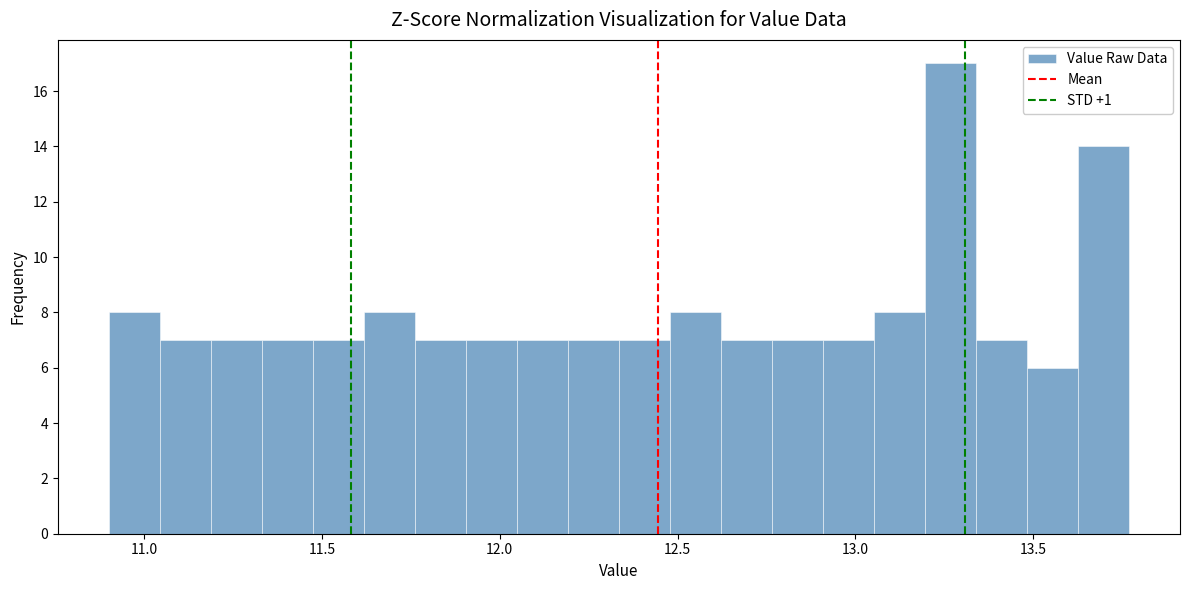

Read against the x-axis, roughly where is the centre of the tallest bar?

13.25